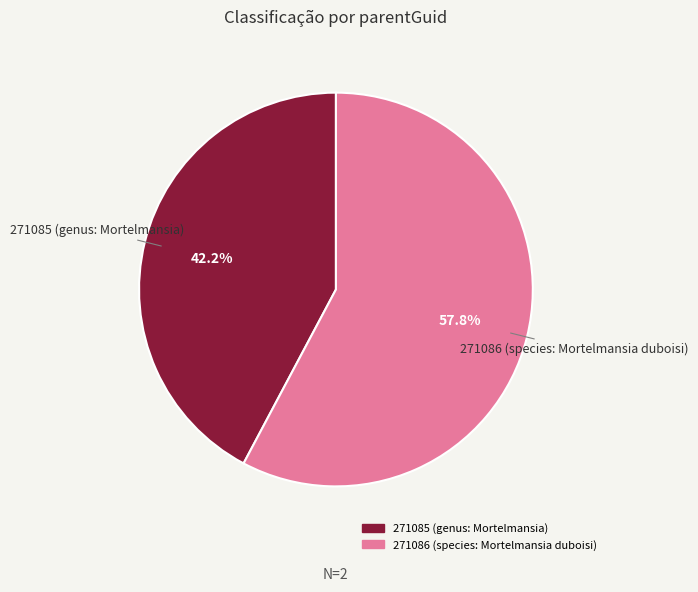

What is the largest slice in the pie chart?

271086 (species: Mortelmansia duboisi)